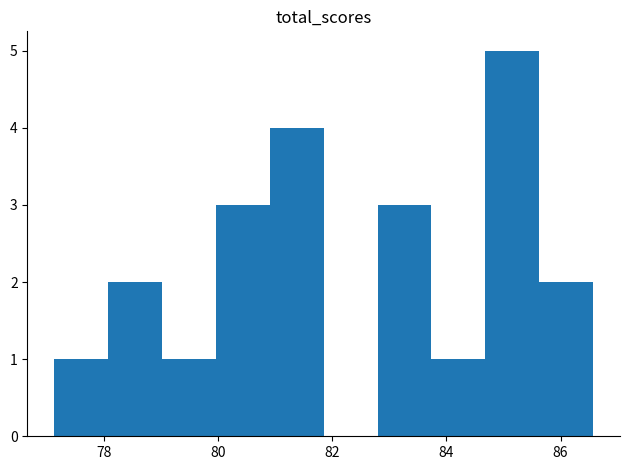

Reading left to right, transcribe this chart: for each bar, give the range it covers on the x-axis and its height. Neither the bar edges nor the heights are printed on the chart, so give them approximately, as read against the axes.

77.2 to 78.0: 1
78.0 to 79.0: 2
79.0 to 80.0: 1
80.0 to 81.0: 3
81.0 to 81.8: 4
81.8 to 82.8: 0
82.8 to 83.8: 3
83.8 to 84.6: 1
84.6 to 85.6: 5
85.6 to 86.6: 2